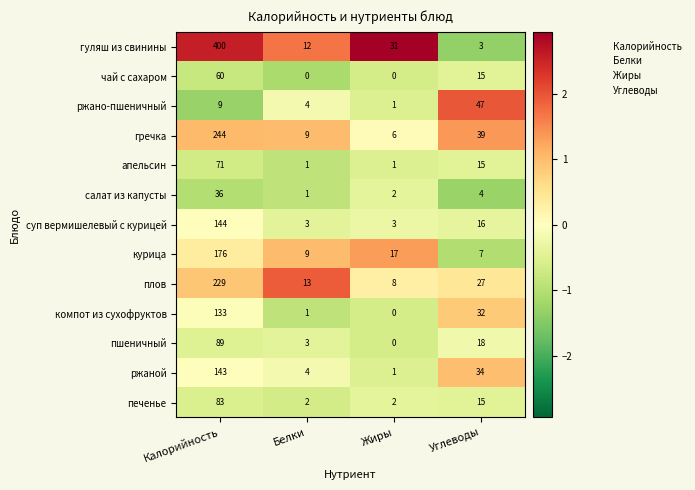

At which label is печенье closest to 42?

Углеводы